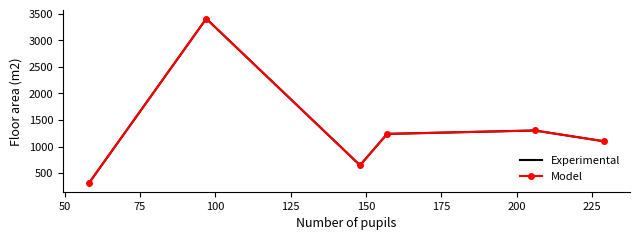

Reading left to right, list all the values displayed in this chart.

Experimental: 304	3408	647	1238	1302	1098
Model: 304	3408	647	1238	1302	1098